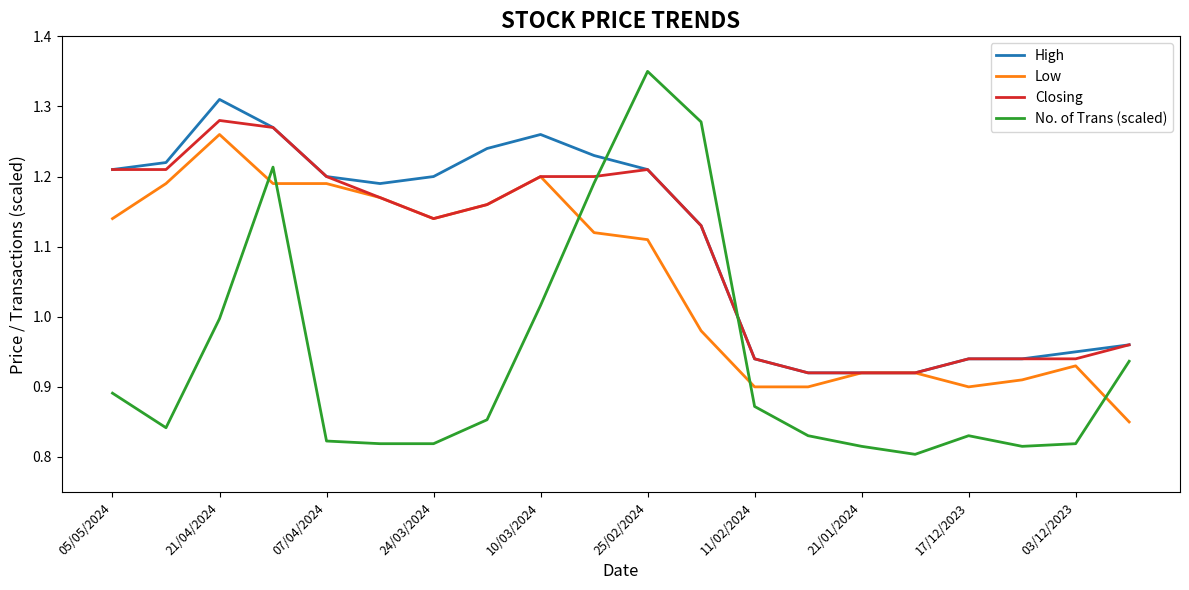

True or false: High and No. of Trans (scaled) cross at least once.

True